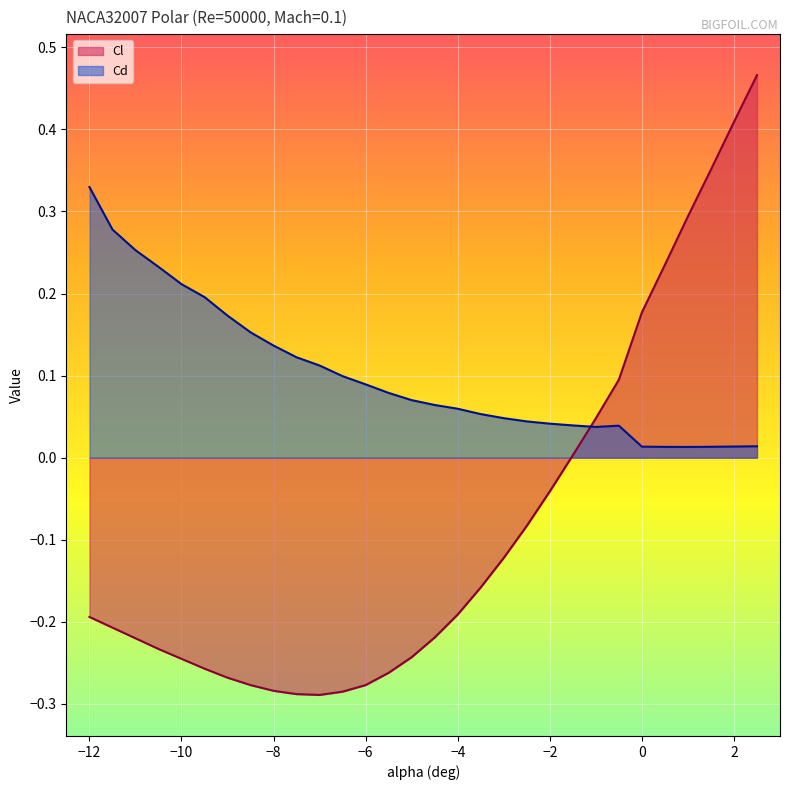

Which series ends up on top after the final intersection of Cl and Cd?

Cl